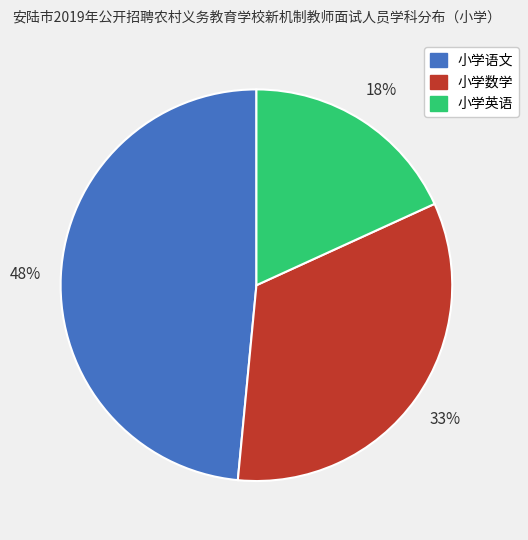

Which slice is the smallest?

小学英语